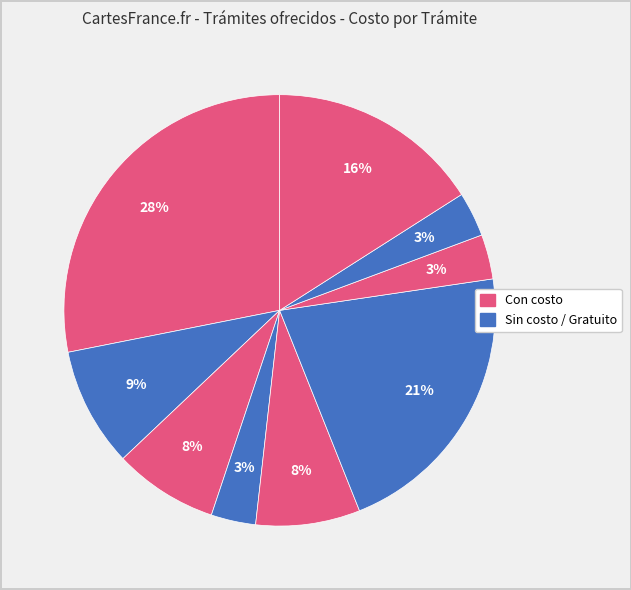

Is there a majority slice in this chart?

No